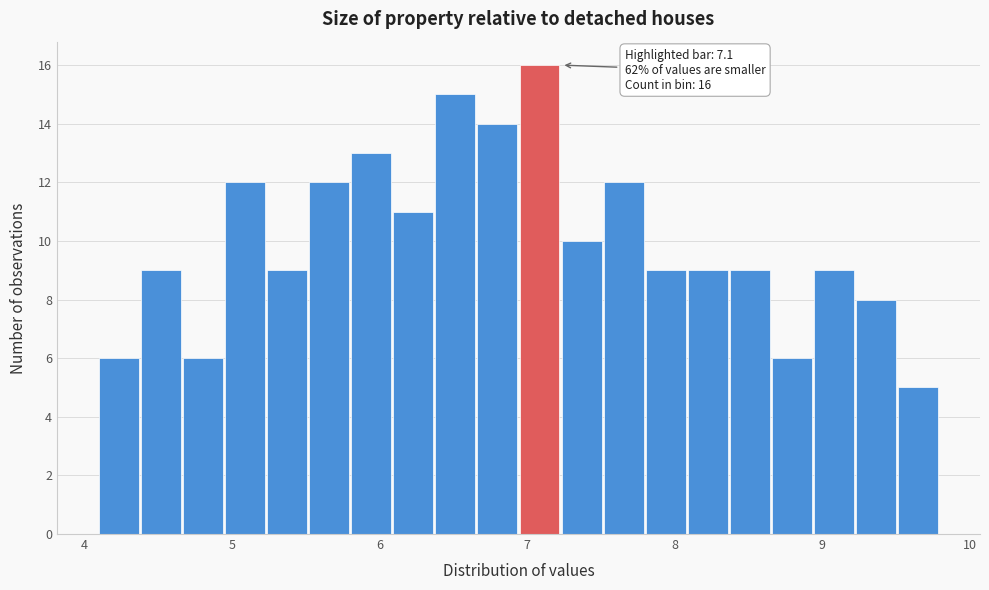

Around what value on the x-axis is the tallest bar? Give the approximate position of its centre, as read against the axis.

7.1